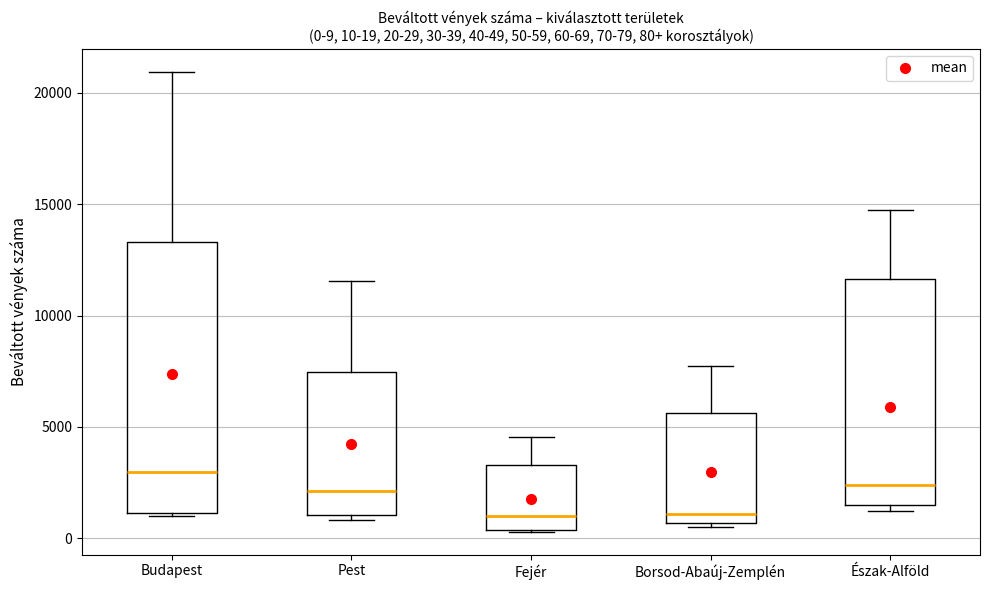

Which box has the highest median line?

Budapest